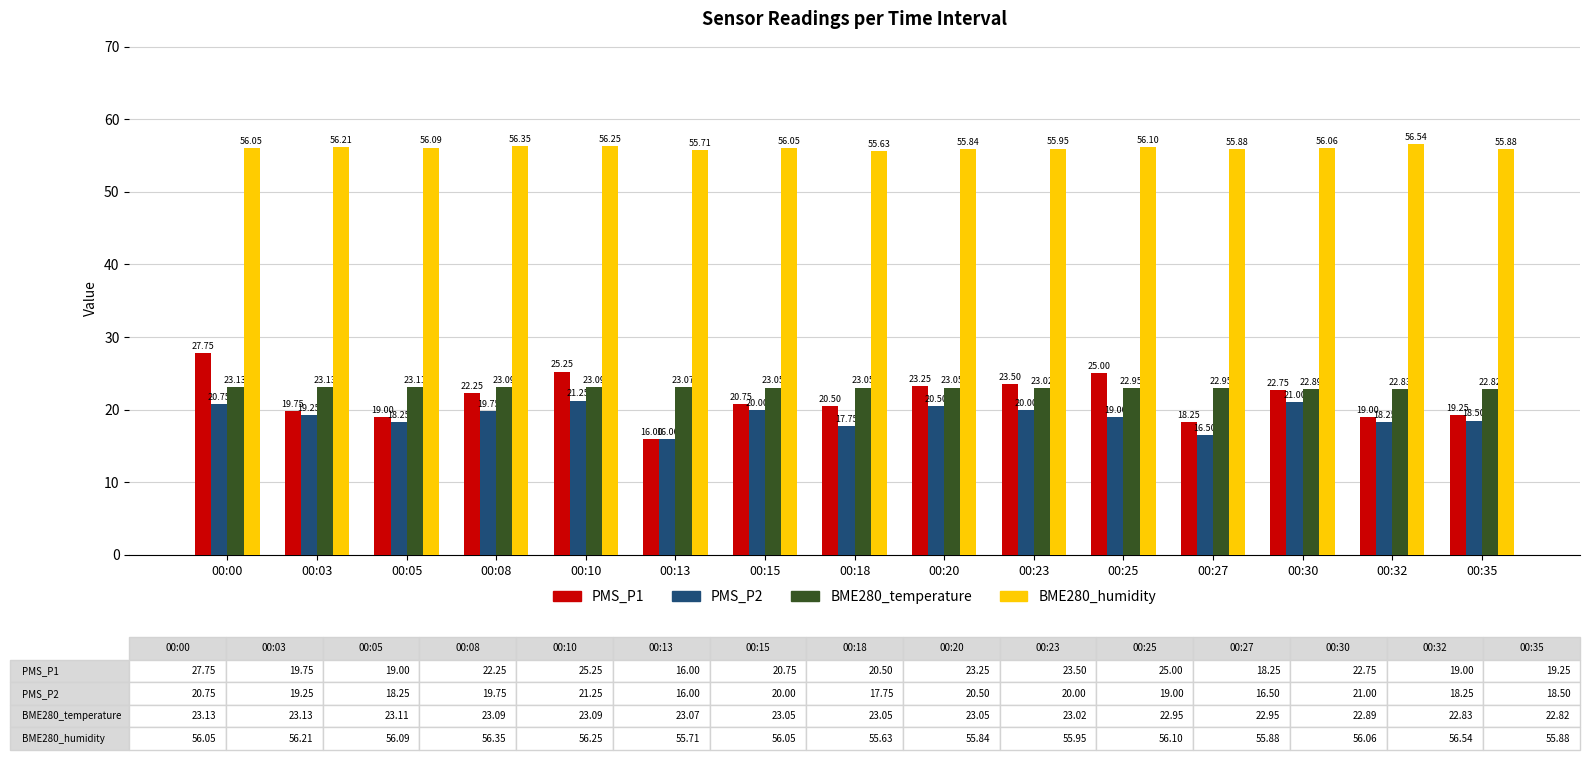

Where is PMS_P1 nearest to the value 21?

00:15